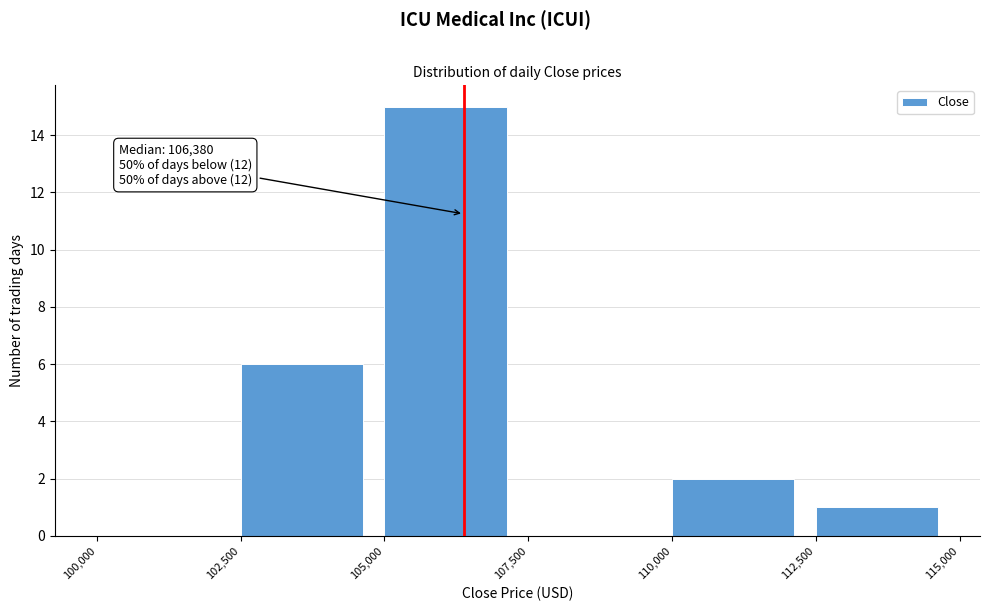

Over which range of the x-axis is the bar tallest?

105,000 to 107,500